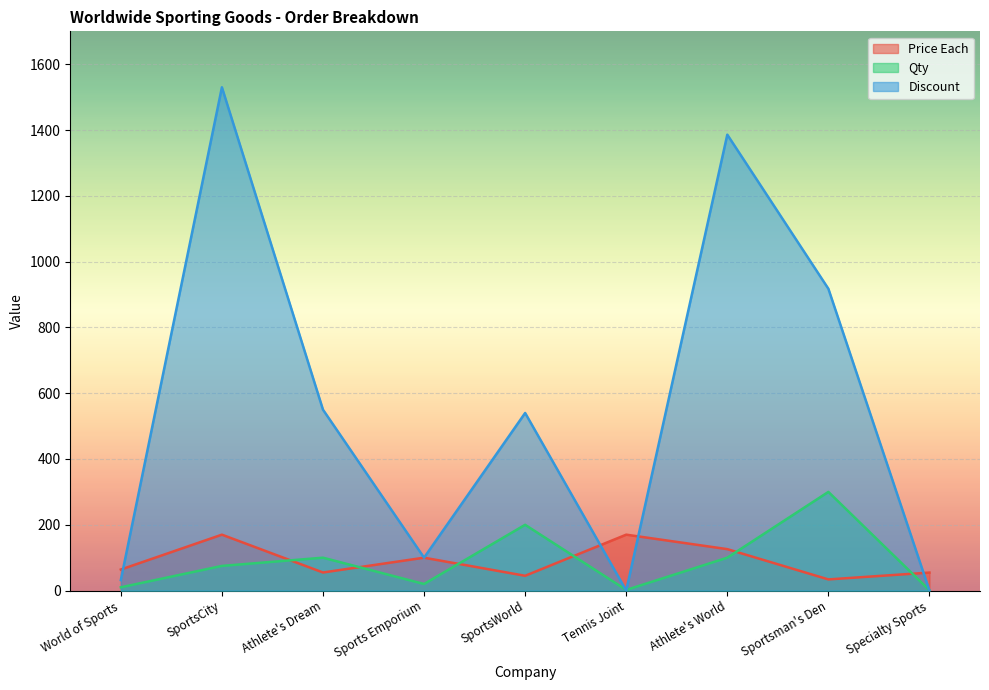

In Qty, how many points are lower than both neighbors (excluding endpoints)?

2